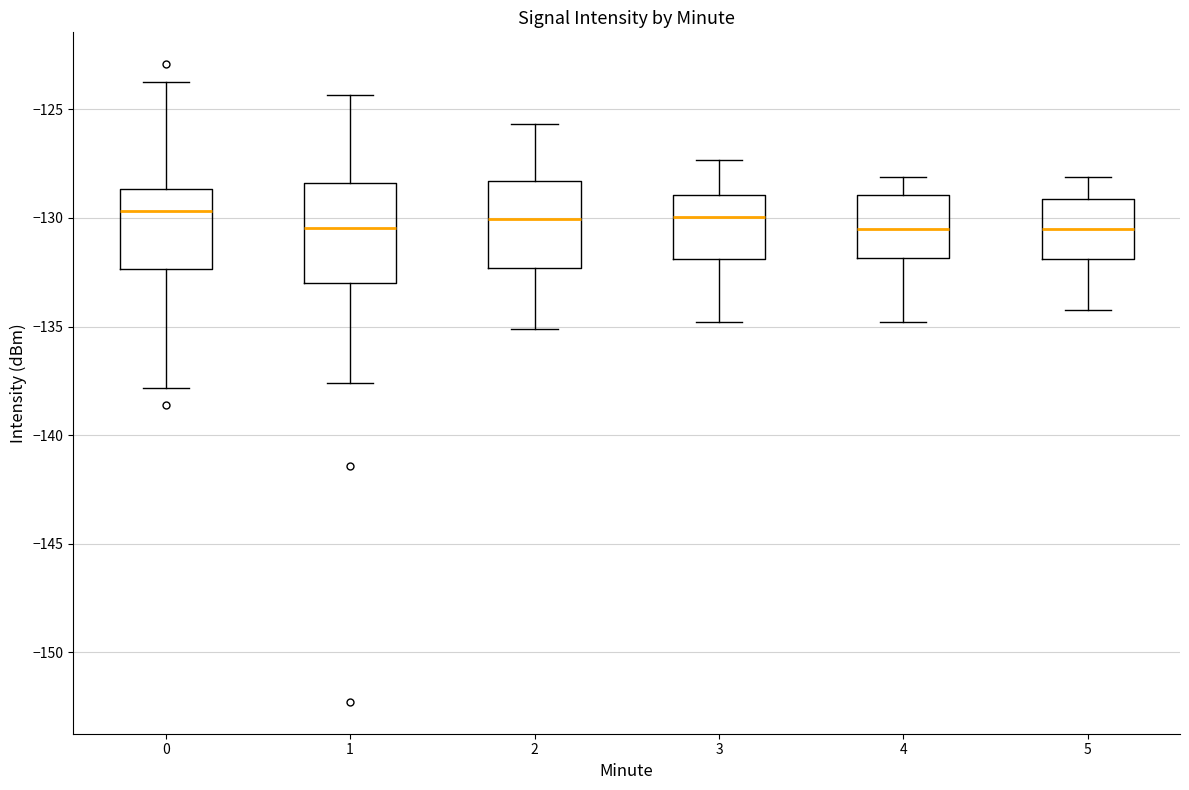

Reading left to right, read every box against the y-axis: the position of its median line, the range the box covers, and the ends of its whiskers. The values are not printed on the chart, so give them approximately, as read against the axis.

0: median -129.5, box -132.5 to -128.5, whiskers -138.0 to -123.5
1: median -130.5, box -133.0 to -128.5, whiskers -137.5 to -124.5
2: median -130.0, box -132.5 to -128.5, whiskers -135.0 to -125.5
3: median -130.0, box -132.0 to -129.0, whiskers -135.0 to -127.5
4: median -130.5, box -132.0 to -129.0, whiskers -135.0 to -128.0
5: median -130.5, box -132.0 to -129.0, whiskers -134.0 to -128.0